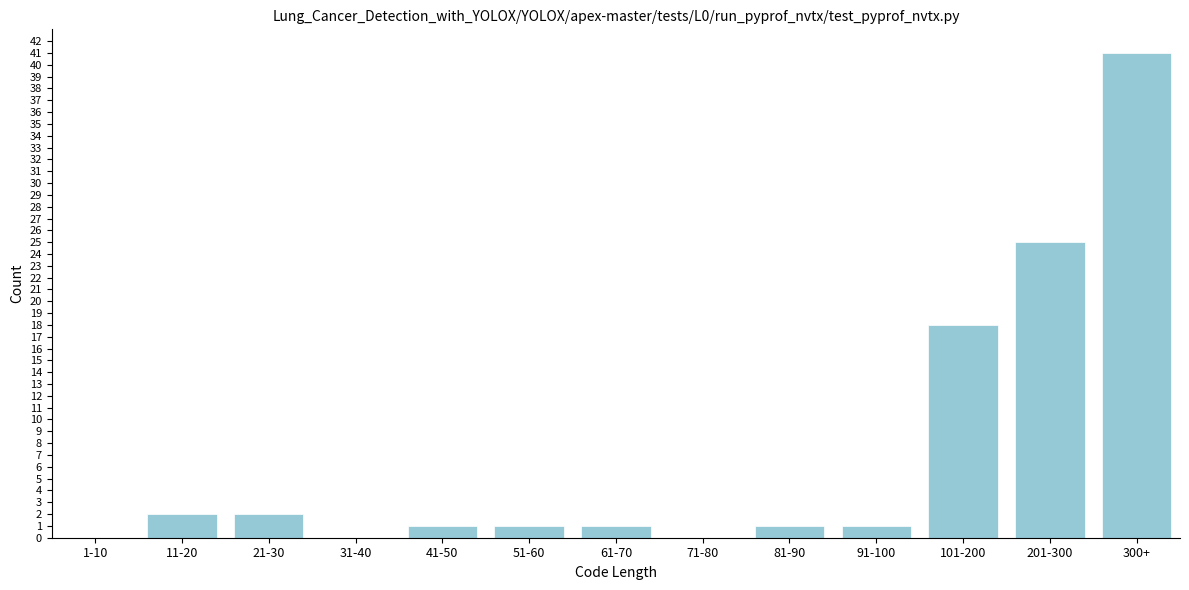

Reading left to right, transcribe all the data shown in this chart.

1-10=0	11-20=2	21-30=2	31-40=0	41-50=1	51-60=1	61-70=1	71-80=0	81-90=1	91-100=1	101-200=18	201-300=25	300+=41